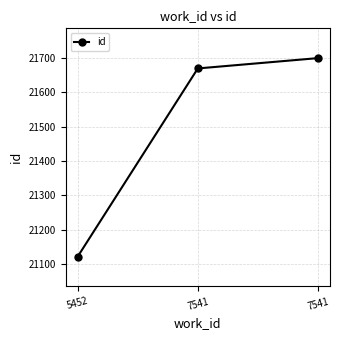

What is the value of the 1st point from the left?

21122